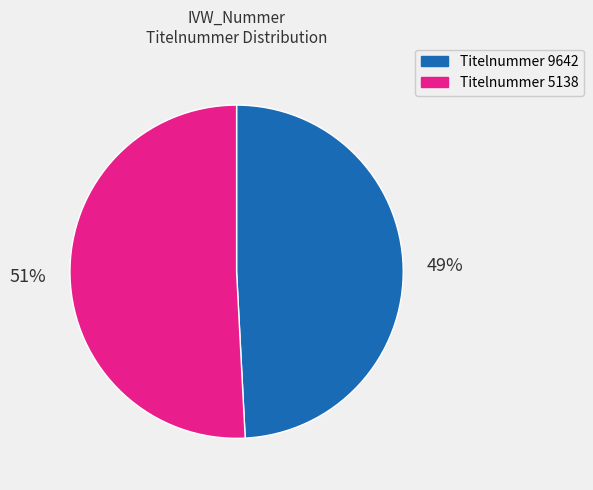

Is there a majority slice in this chart?

Yes